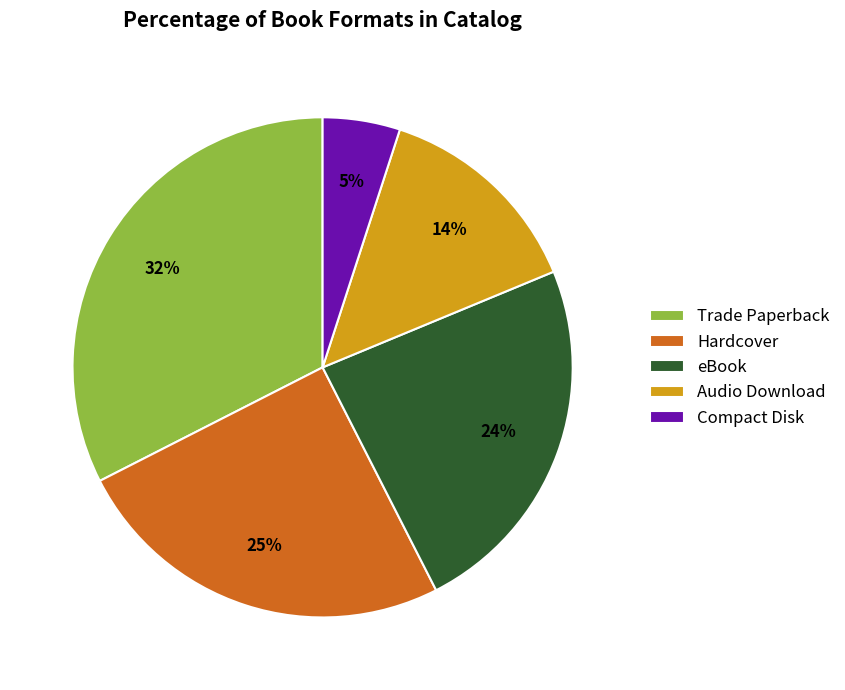

What is the smallest slice in the pie chart?

Compact Disk